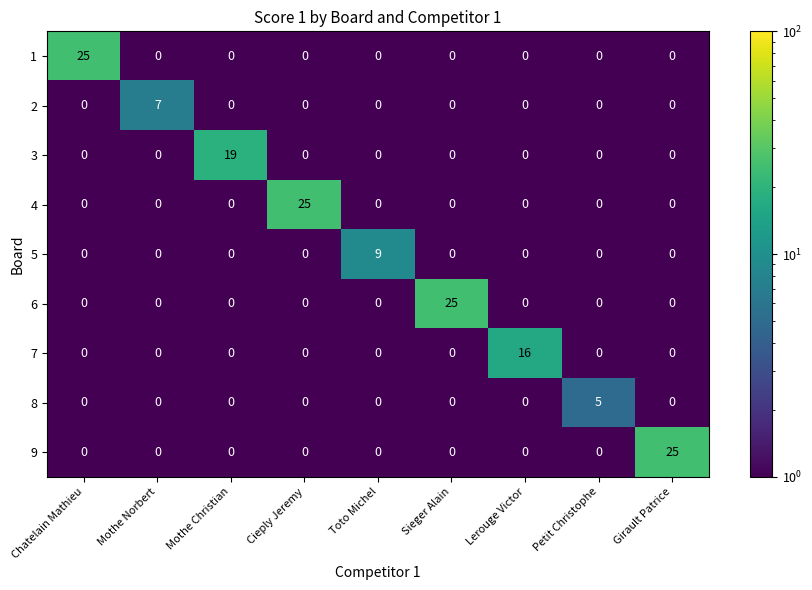

What is the total value across all series at Mothe Norbert?

7